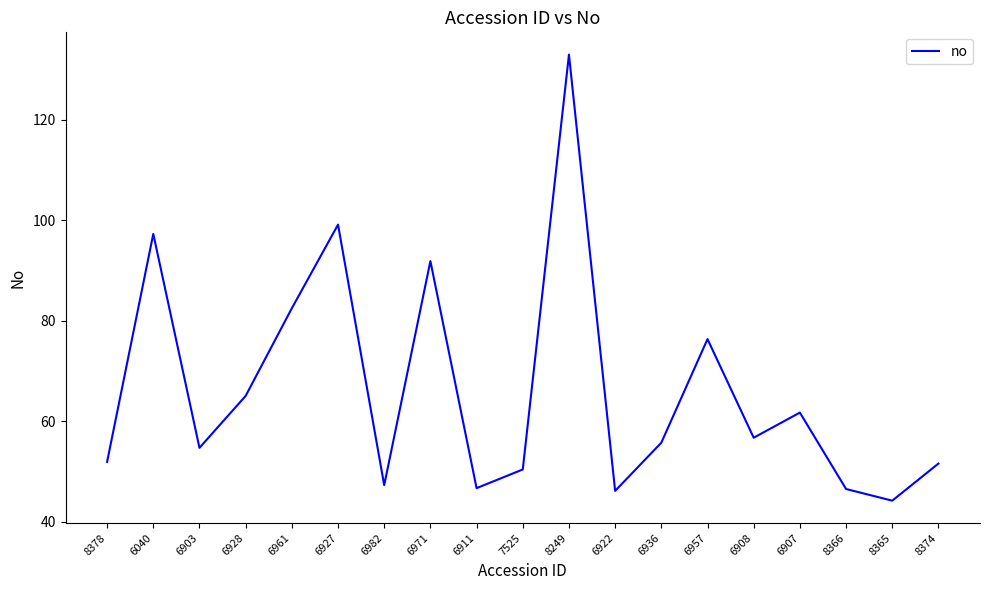

How many categories are shown in the chart?

19